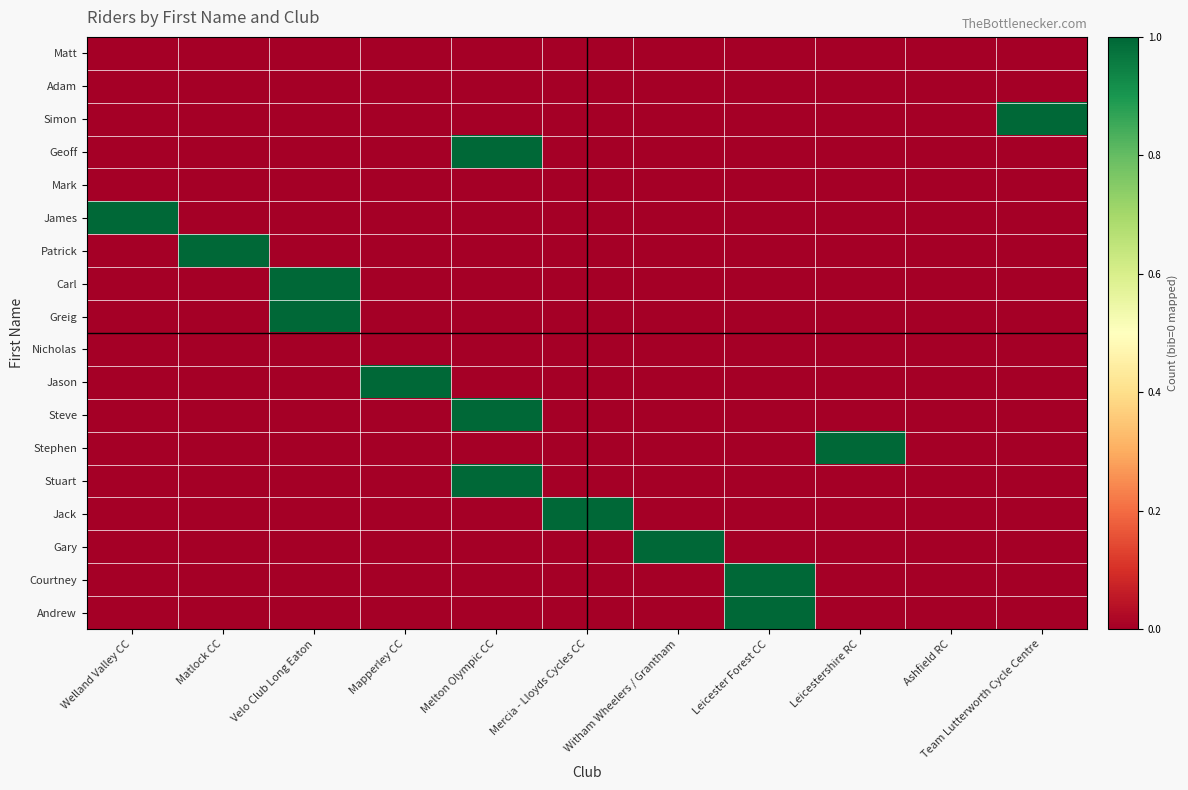

Between Team Lutterworth Cycle Centre and Melton Olympic CC, which is larger?

Team Lutterworth Cycle Centre